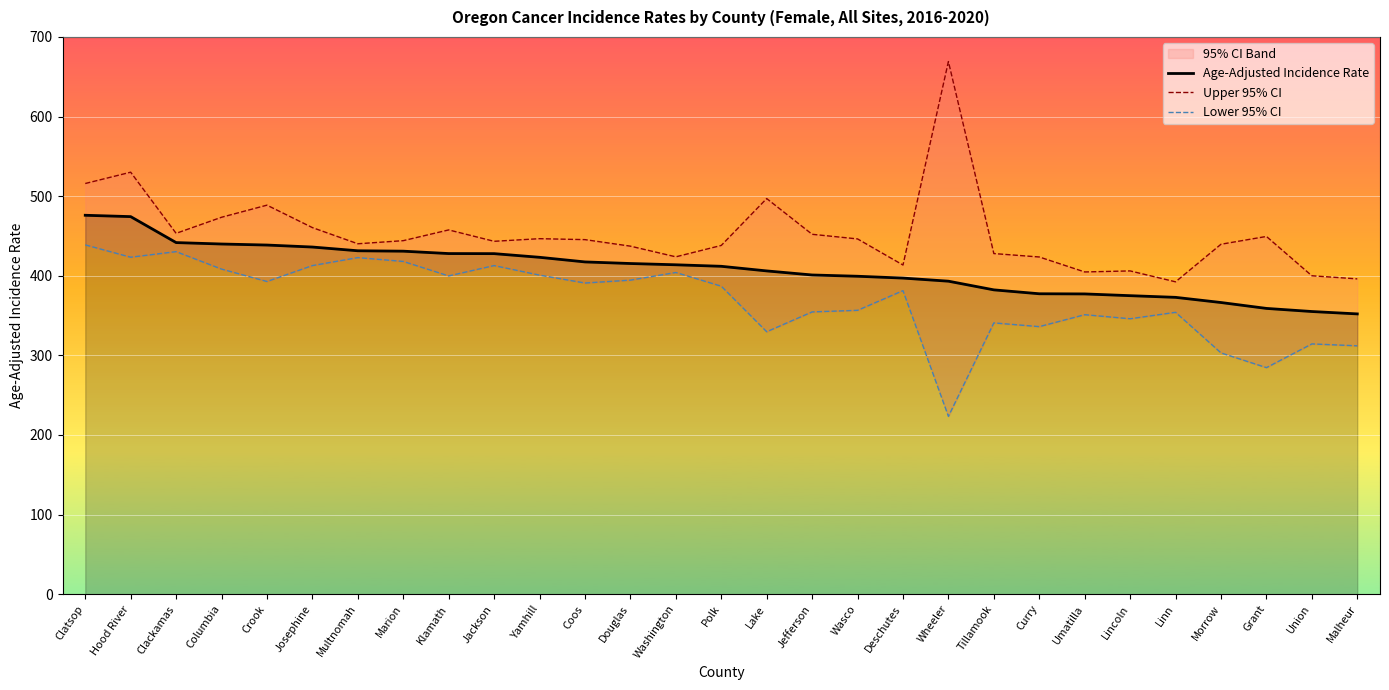

What is the total value across all series at Washington?

1241.7